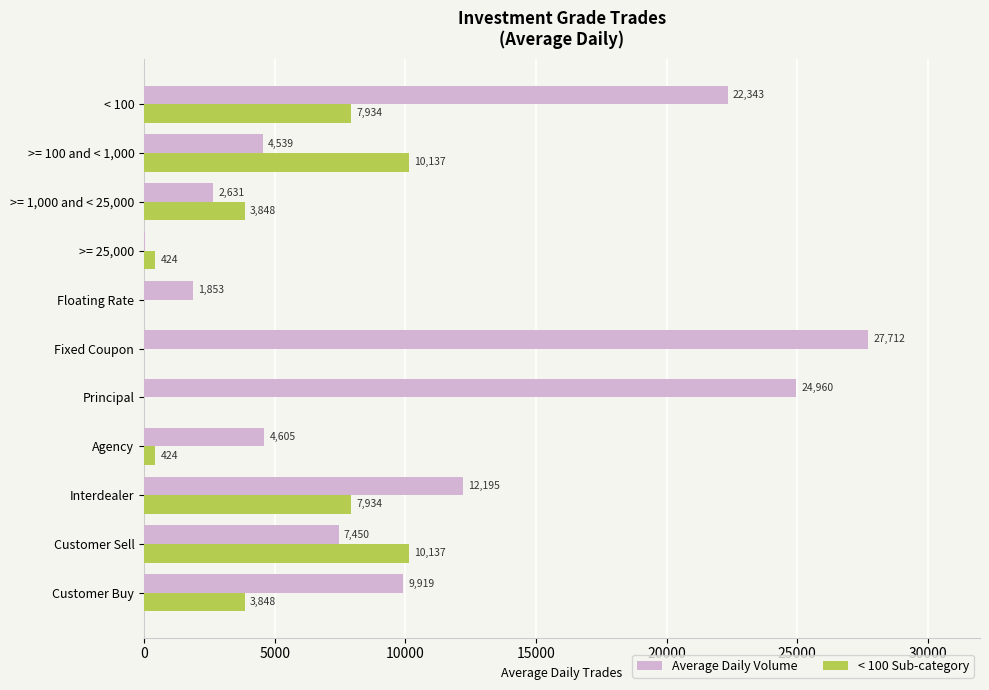

What is the sum of all Average Daily Volume values?

118260.3